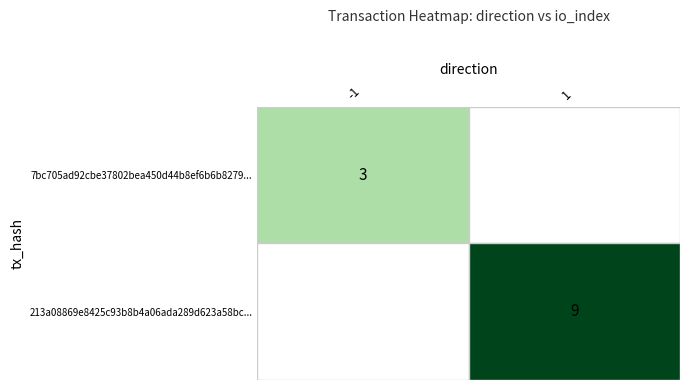

Which series has the largest total across all categories?

213a08869e8425c93b8b4a06ada289d623a58bc